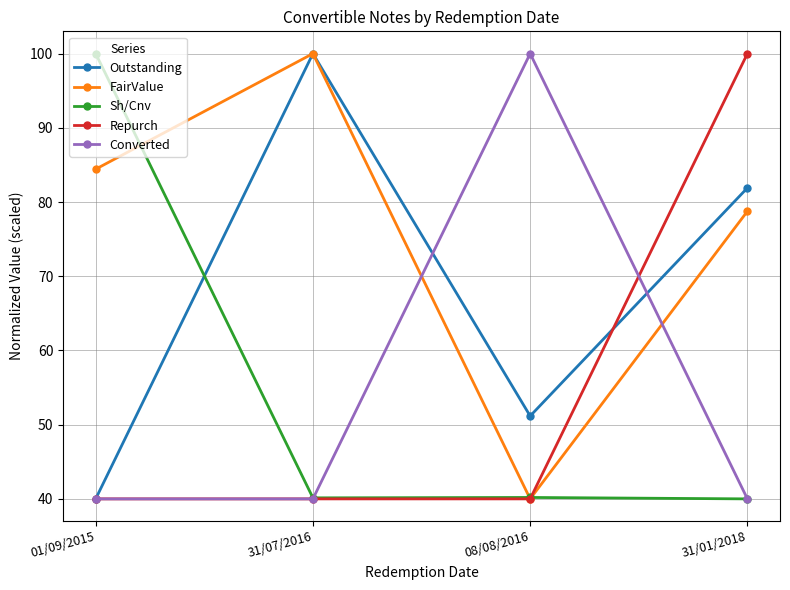

Count the number of categories in the chart.

4